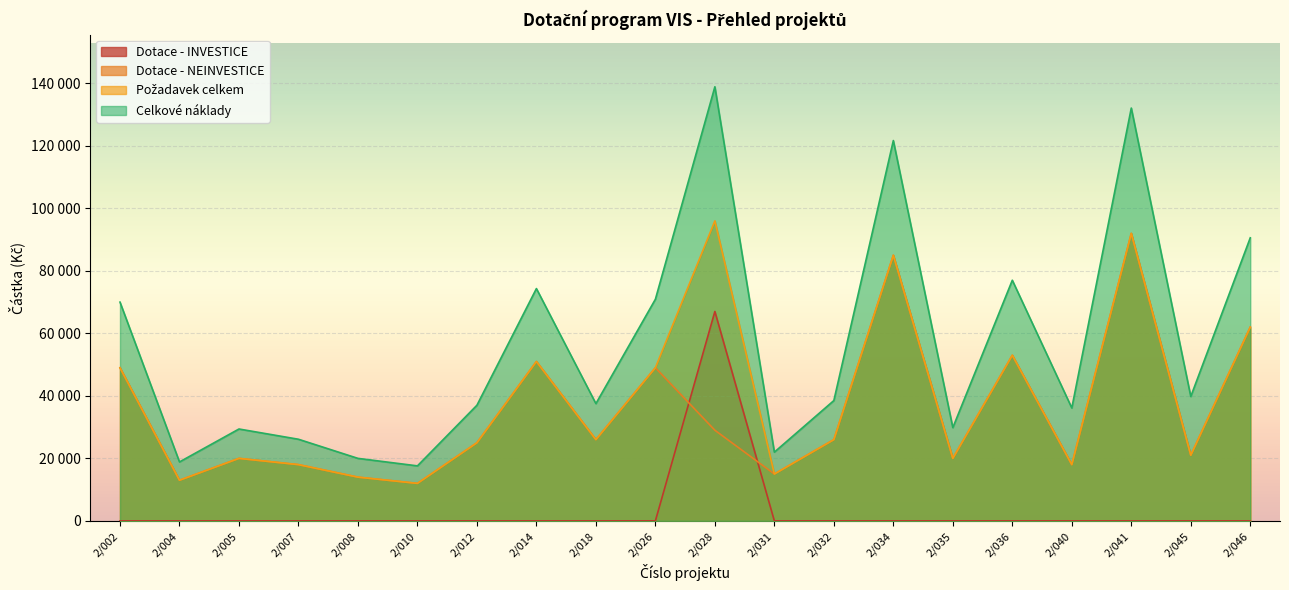

In Celkové náklady, how many points are higher than both neighbors (excluding endpoints)?

6